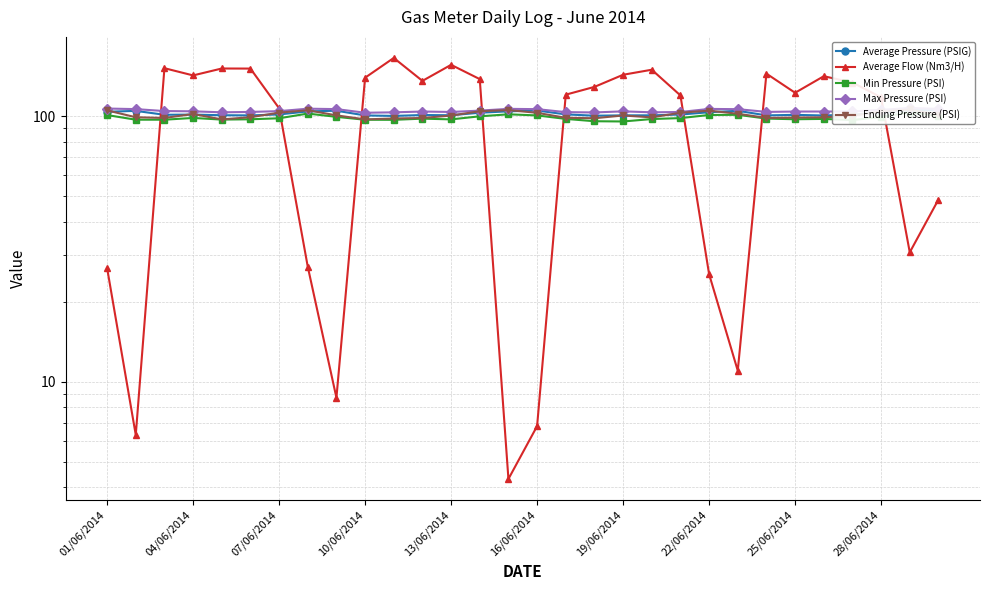

What is the total value across all series at 13/06/2014?

549.7